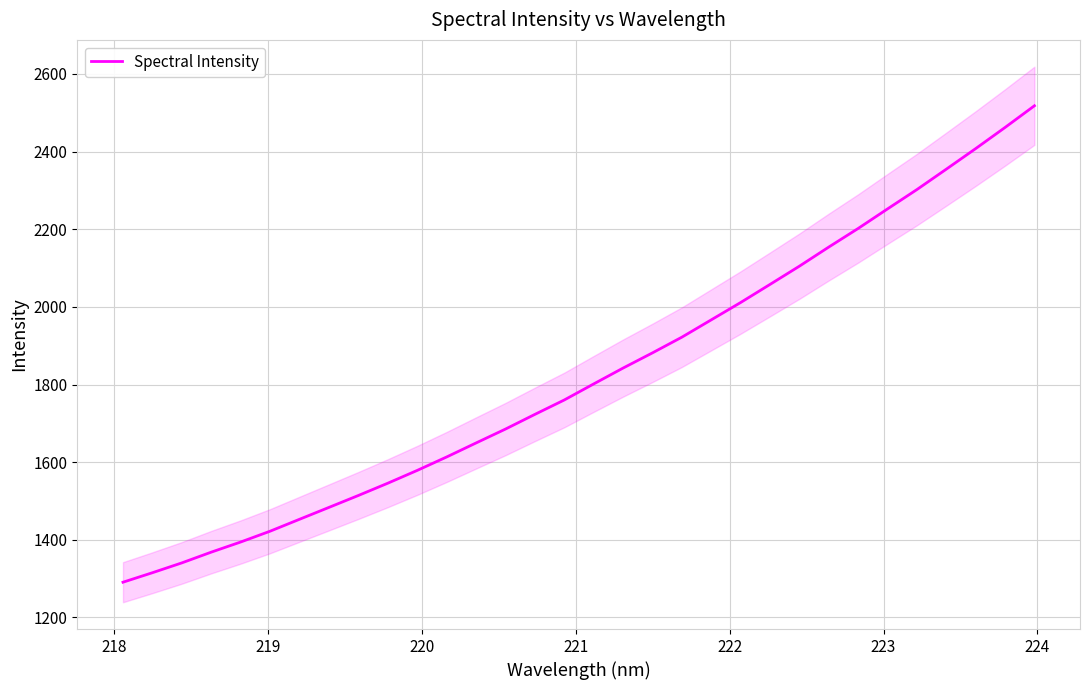

How many lines are shown in the chart?

1